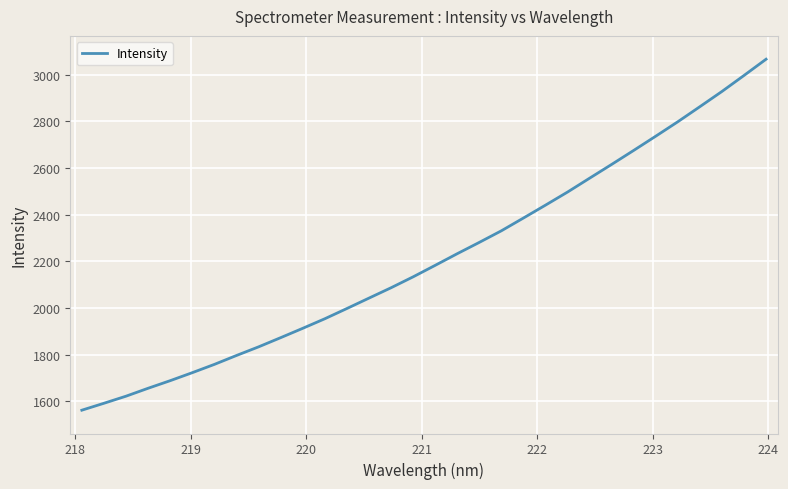

How many lines are shown in the chart?

1